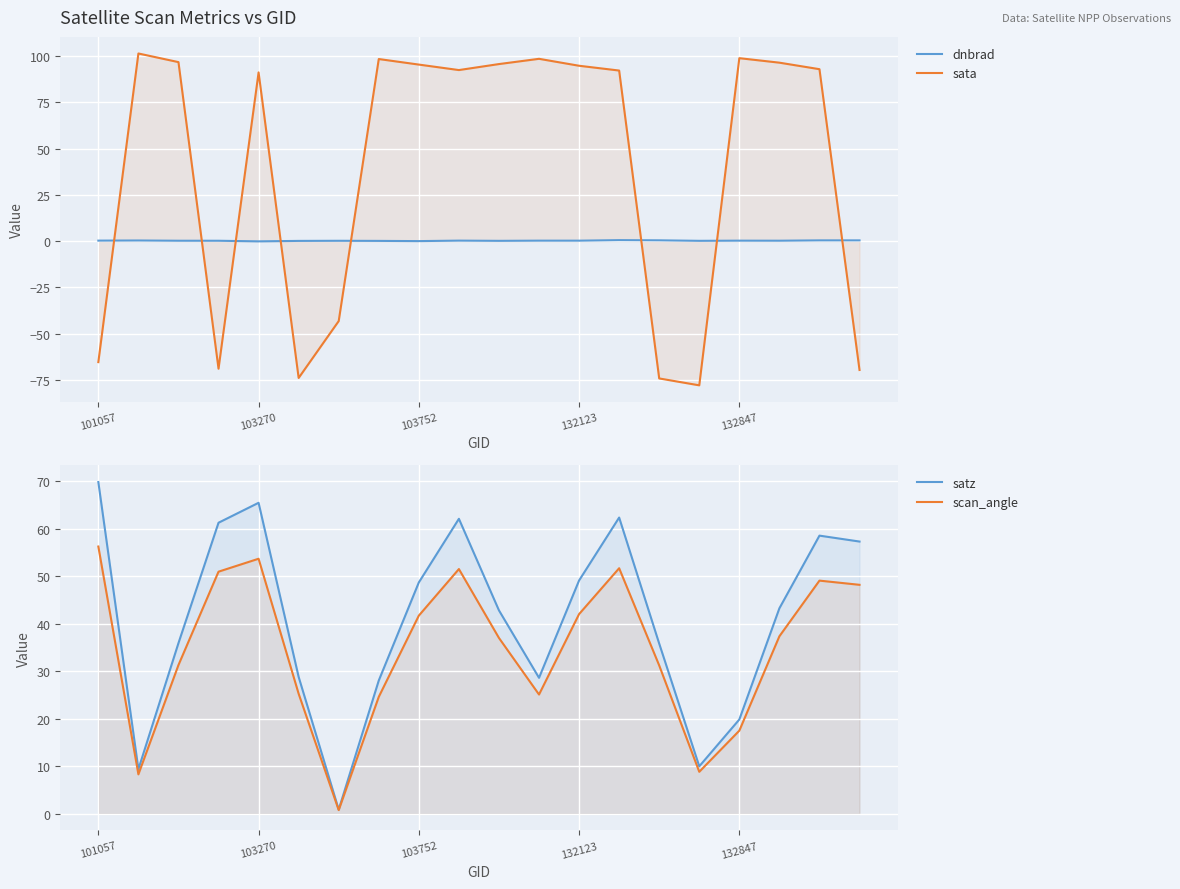

What is the minimum value shown in the chart?

-78.0